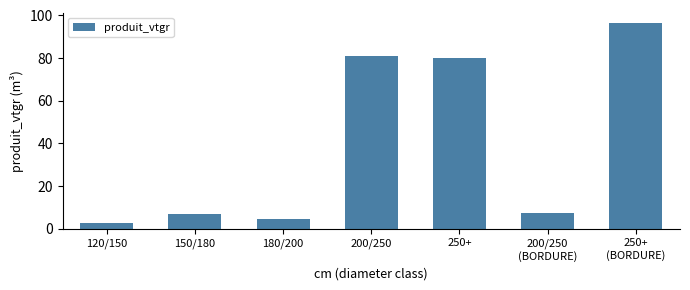

What is the greatest value displayed?

96.5